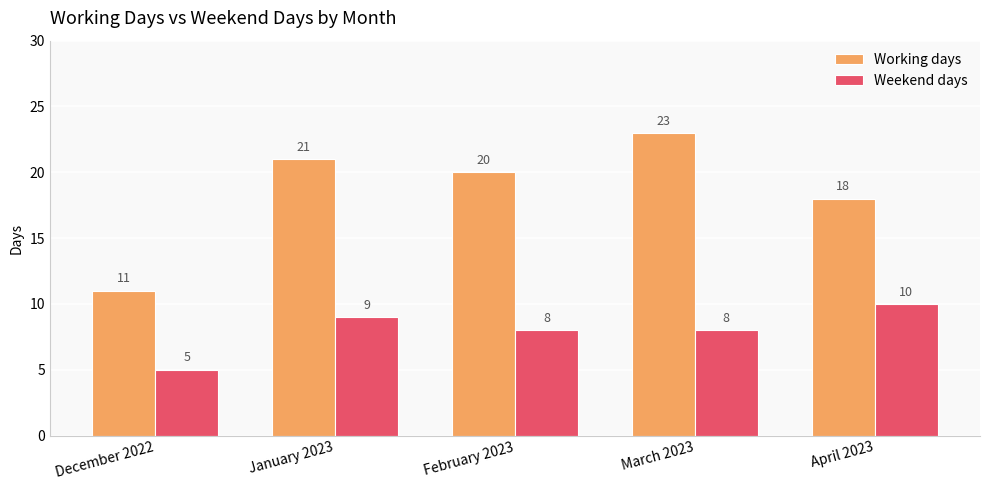

At March 2023, list the series in order from smallest to largest.

Weekend days, Working days